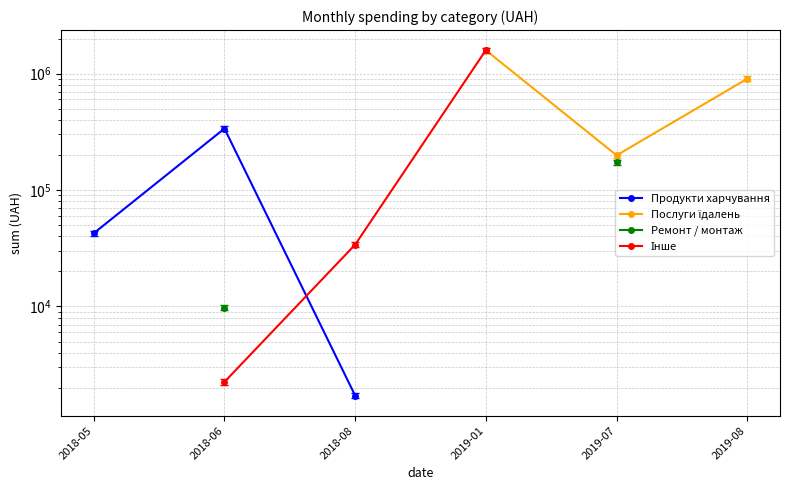

True or false: Ремонт / монтаж and Послуги їдалень intersect in this chart.

False